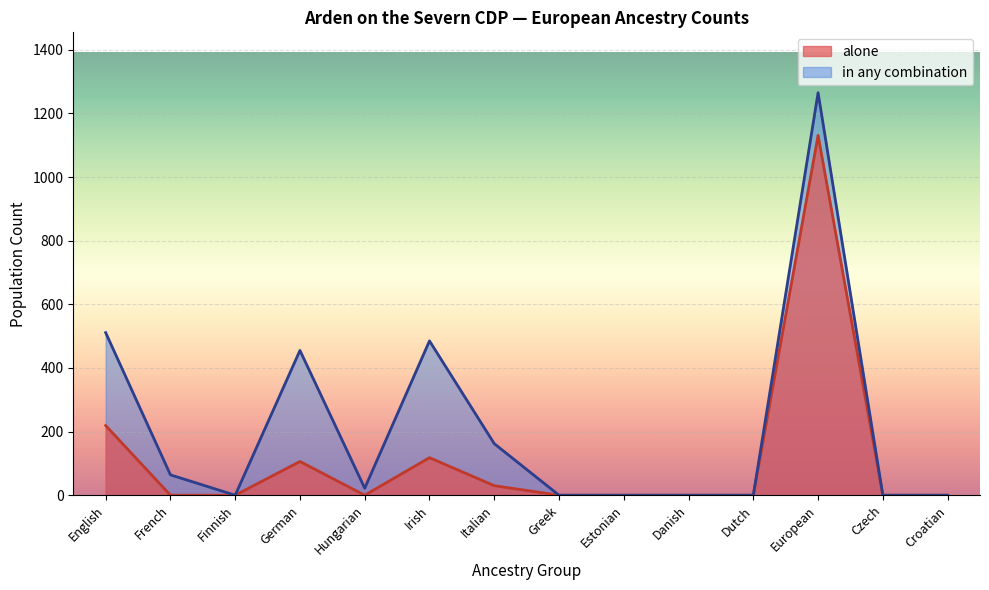

In alone, how many points are higher than both neighbors (excluding endpoints)?

3